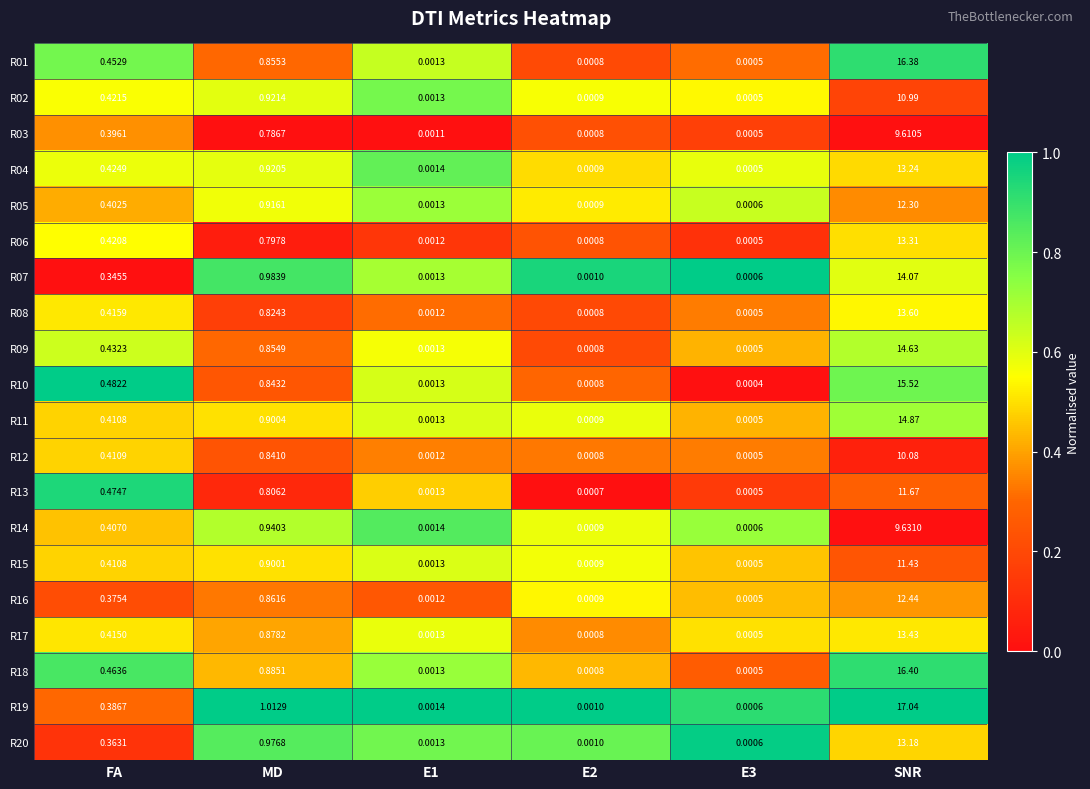

Which category has the highest value across all series?

SNR